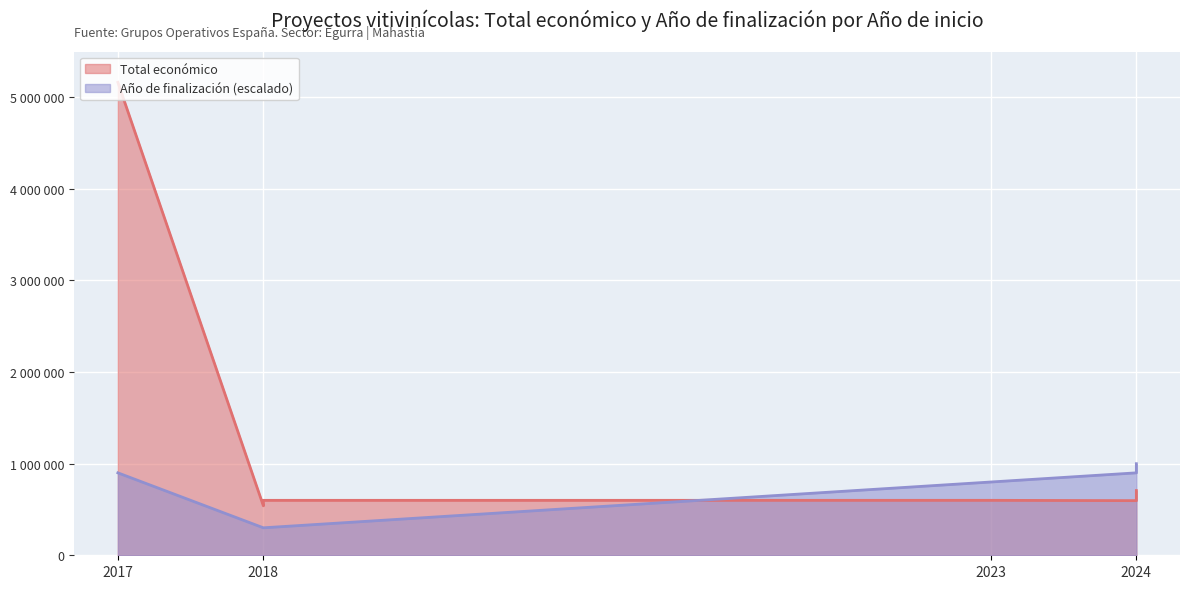

What is the difference between the Total económico values at 2017 and 2024?

4548428